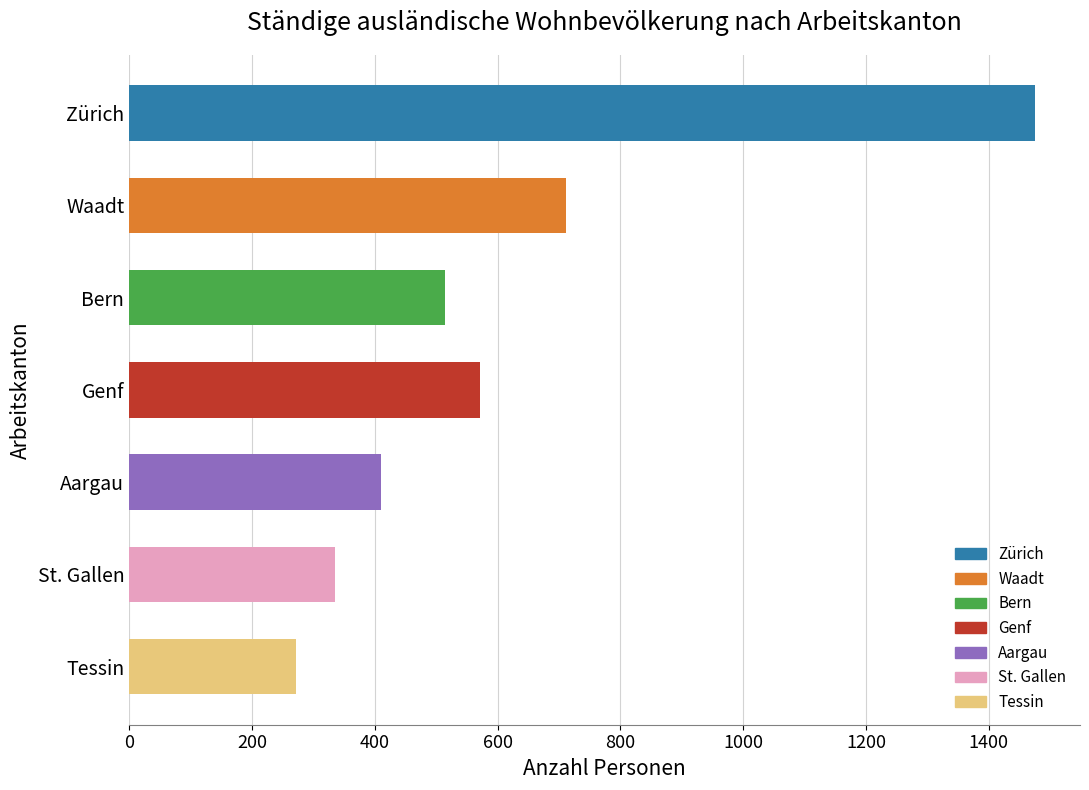

What is the value of the 5th bar from the left?

410